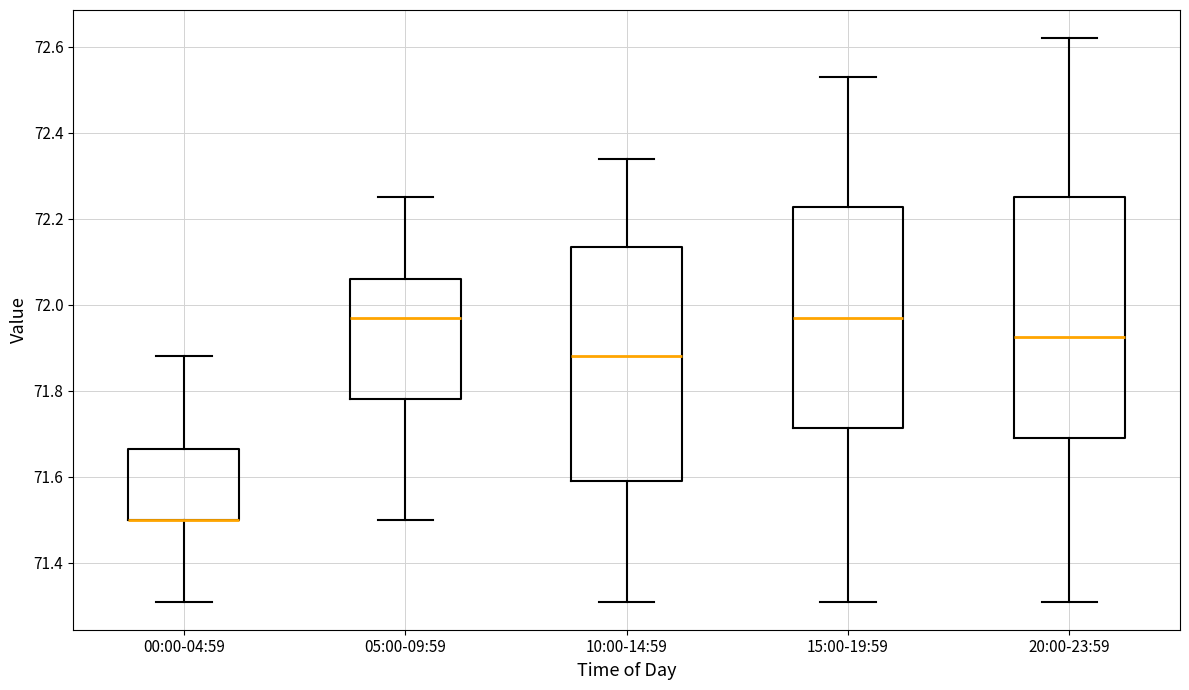

Reading left to right, transcribe this box plot: for each box, give where its median line is, the range the box spans, and where its two whiskers end, as read against the y-axis. The values are not printed on the chart, so give them approximately, as read against the axis.

00:00-04:59: median 71.50 (drawn on the box's lower edge), box 71.50 to 71.66, whiskers 71.32 to 71.88
05:00-09:59: median 71.98, box 71.78 to 72.06, whiskers 71.50 to 72.26
10:00-14:59: median 71.88, box 71.60 to 72.14, whiskers 71.32 to 72.34
15:00-19:59: median 71.98, box 71.72 to 72.22, whiskers 71.32 to 72.54
20:00-23:59: median 71.92, box 71.70 to 72.26, whiskers 71.32 to 72.62